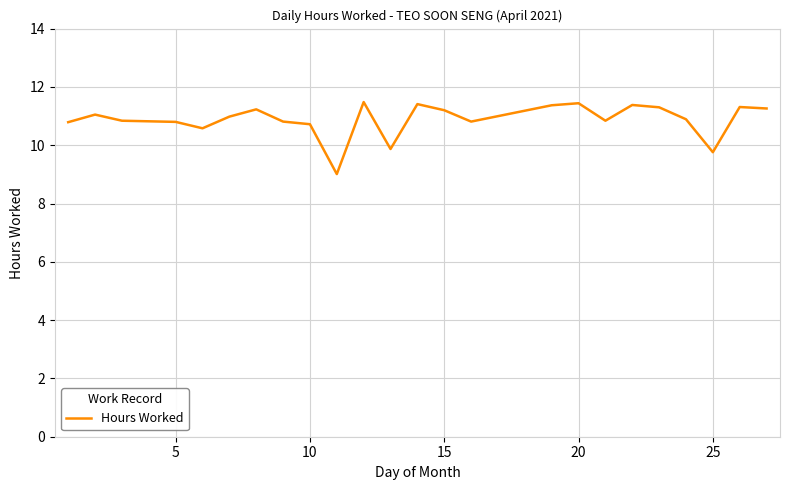

What is the difference between the maximum and minimum values?

2.5